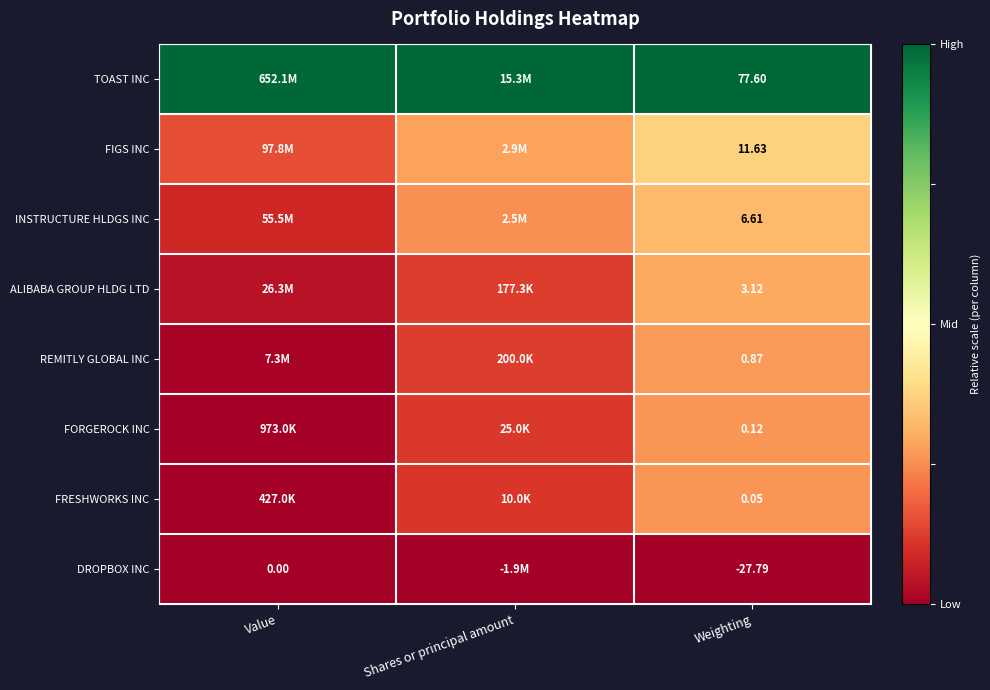

How many data points does each series have?

3